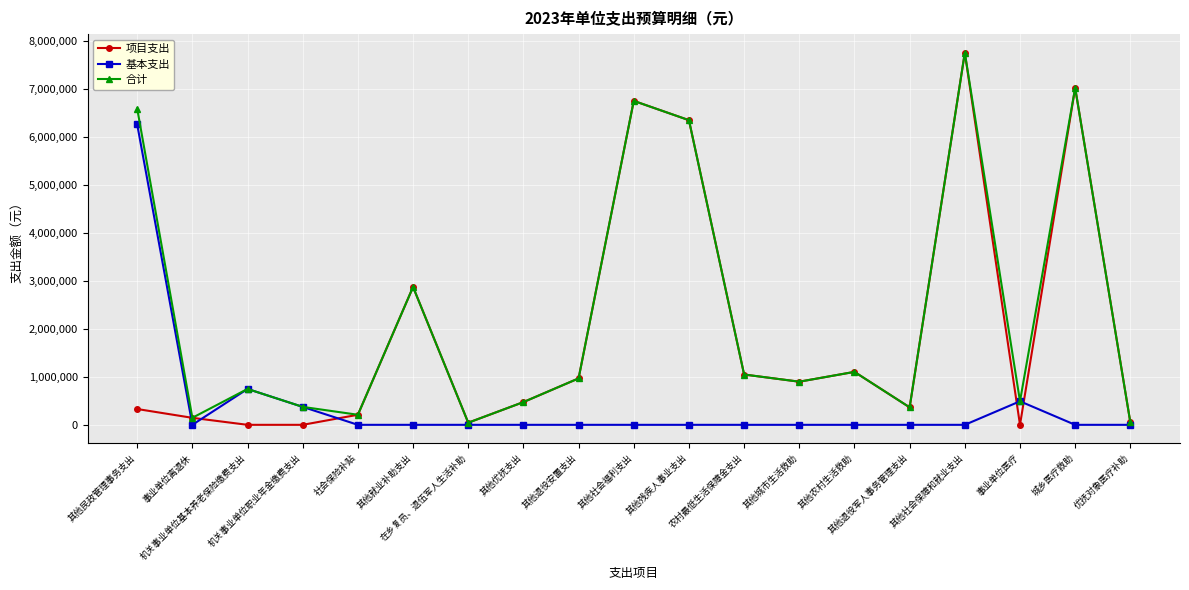

Which series has the widest spread of values?

项目支出